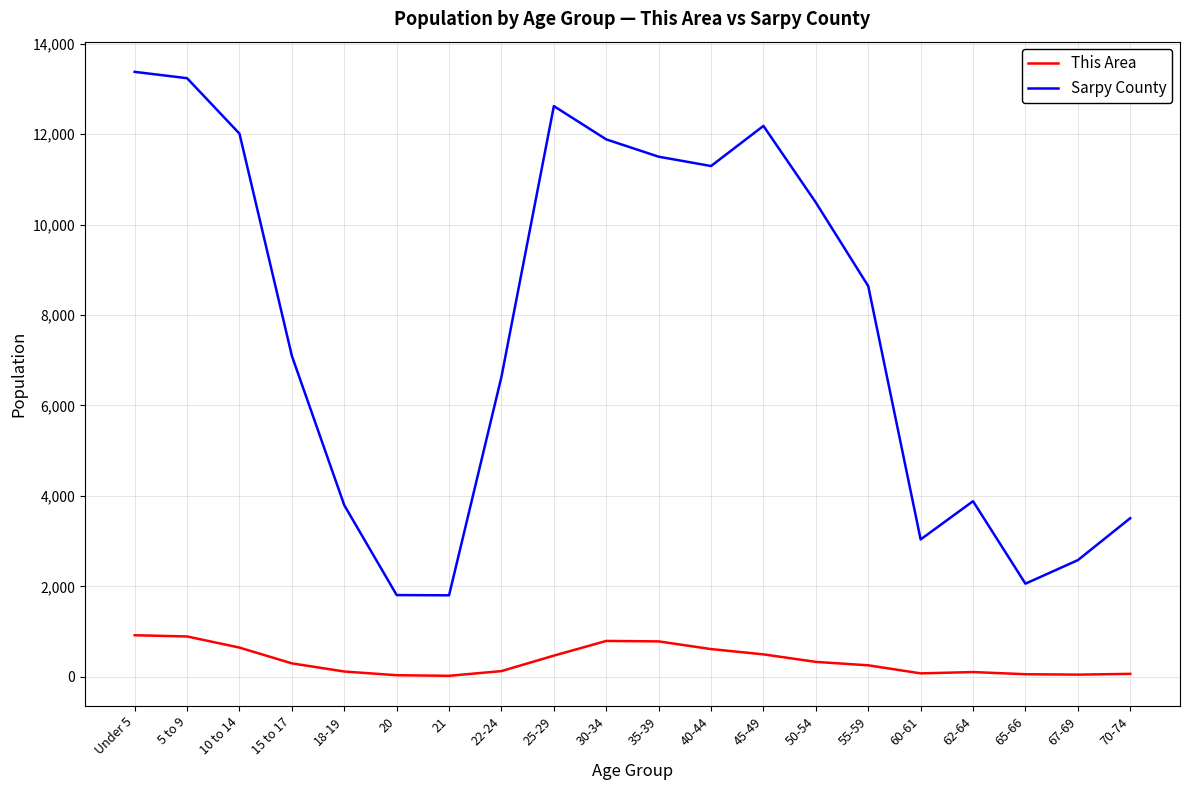

The value of Sarpy County at 65-66 is 2060. True or false?

True